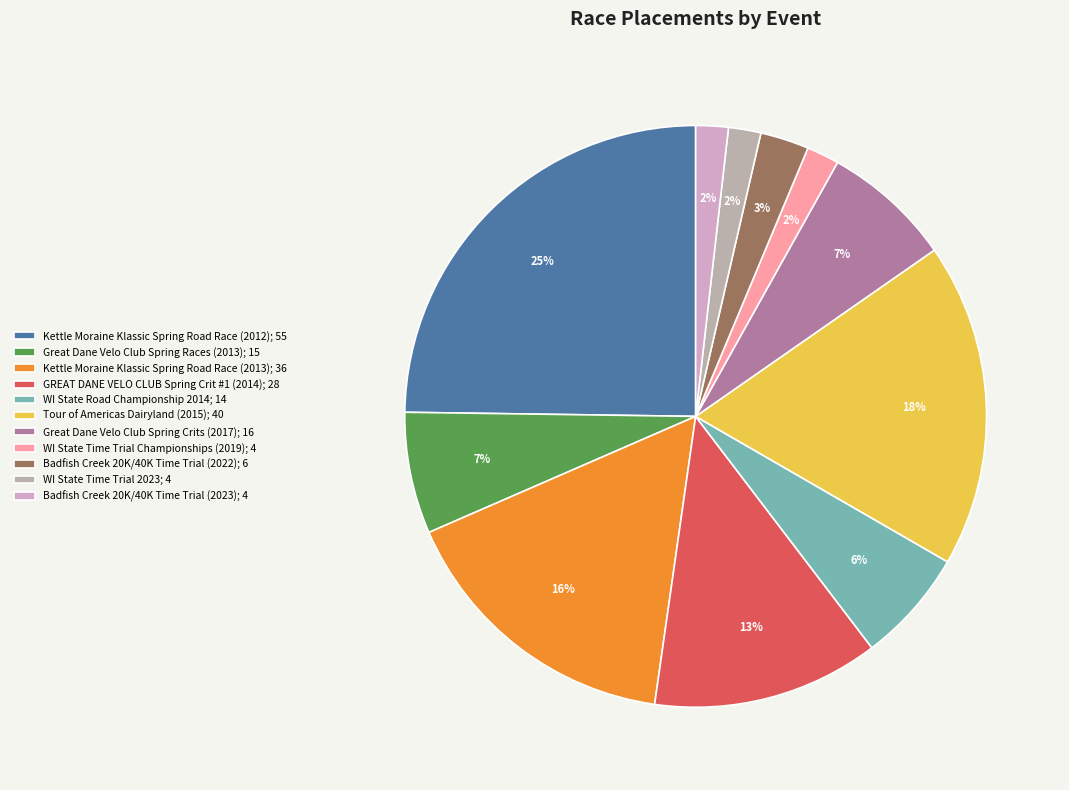

How many segments does this pie chart have?

11